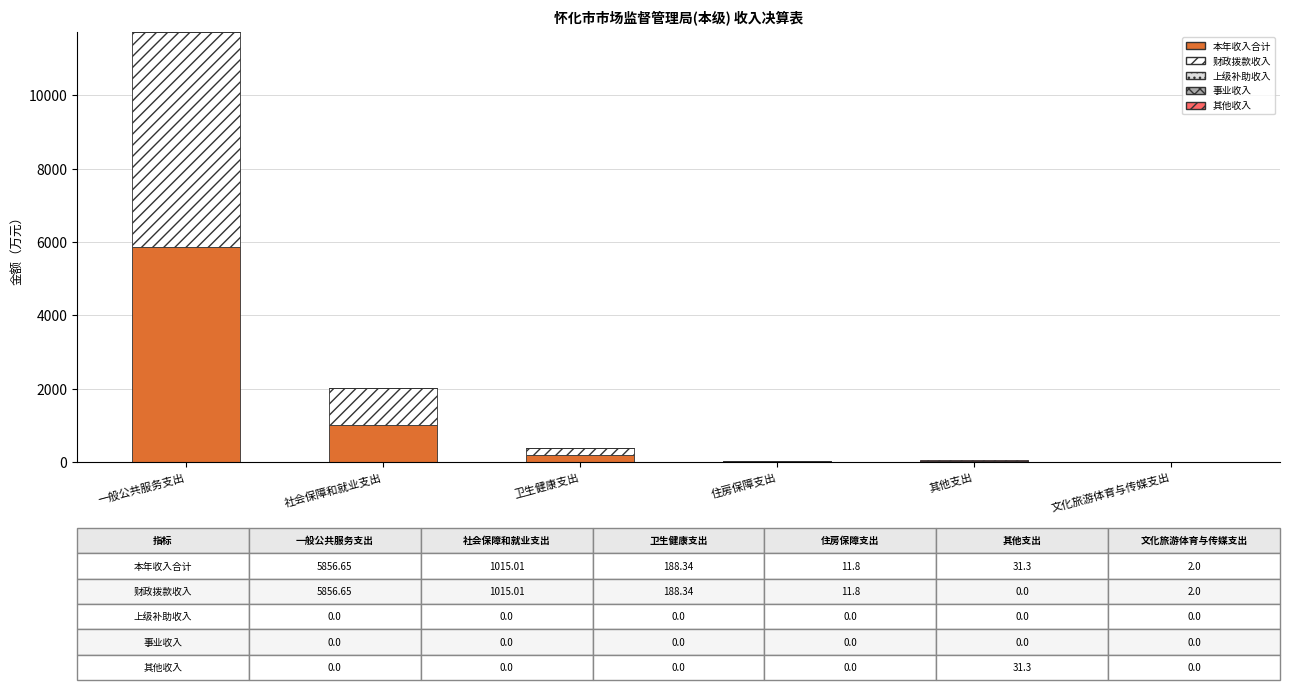

Where is 本年收入合计 nearest to the value 2929?

社会保障和就业支出